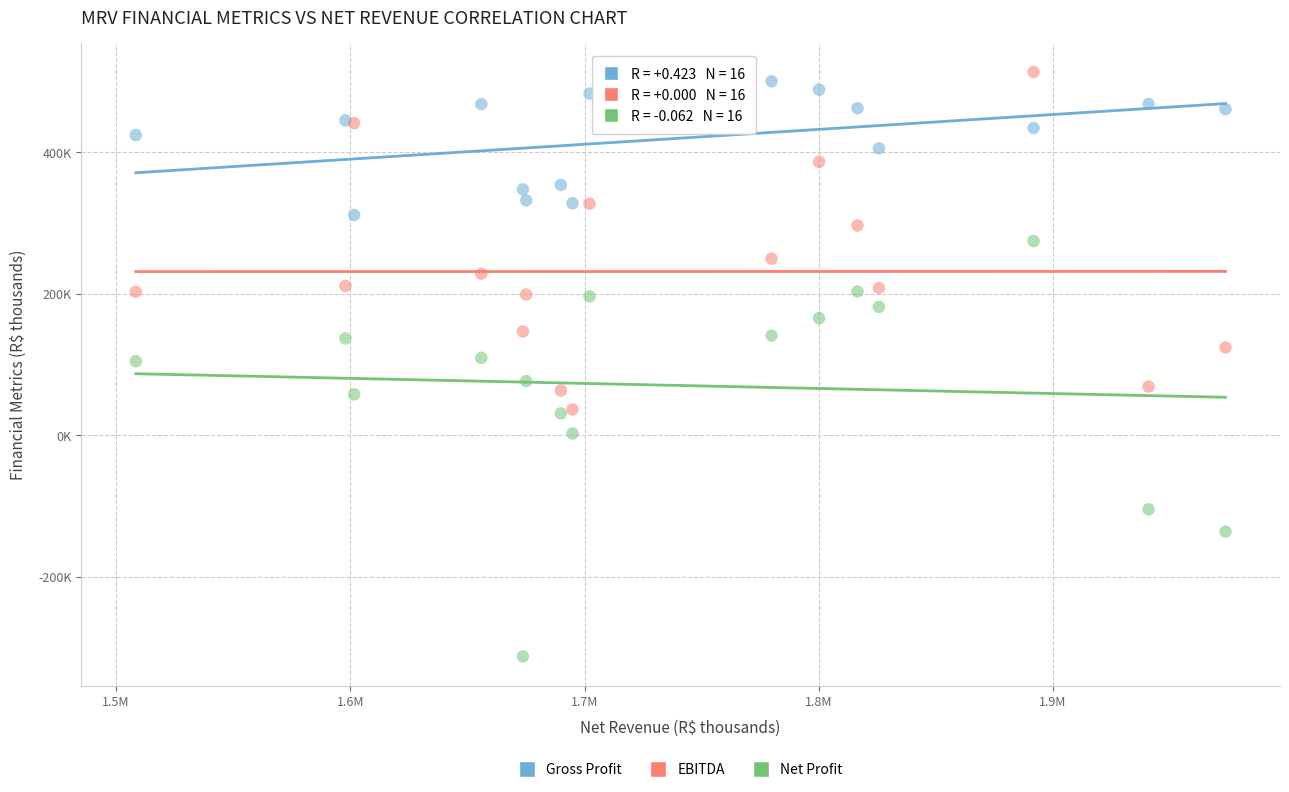

What are all the series names shown in the legend?

Gross Profit, EBITDA, Net Profit